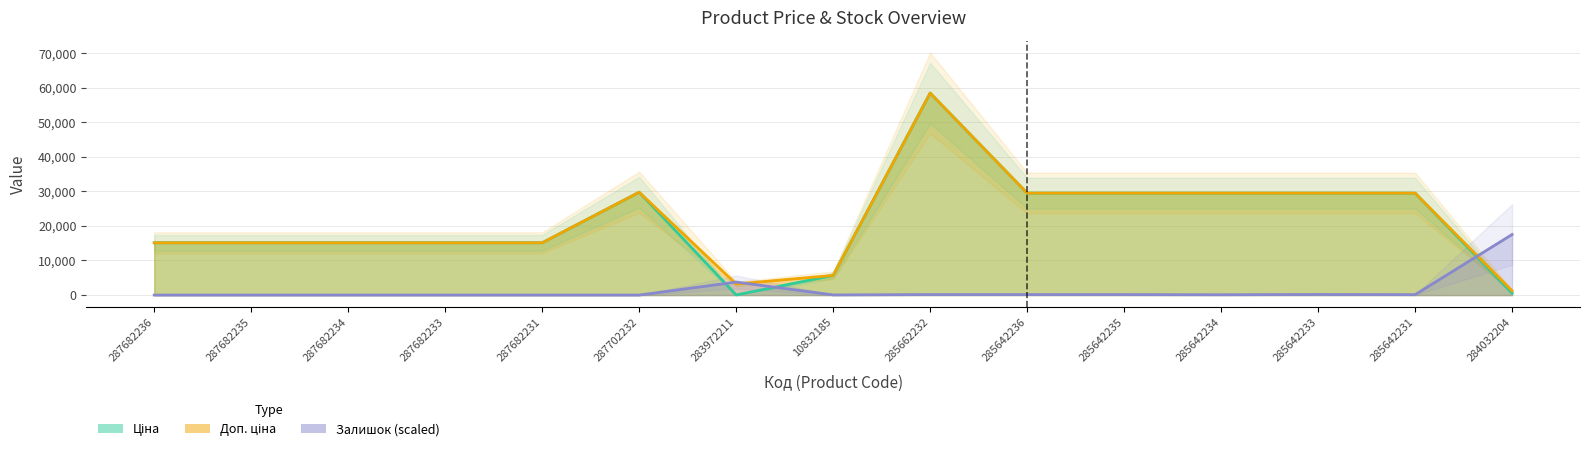

The Доп. ціна series shows 17699.4 at 285642235. True or false?

False